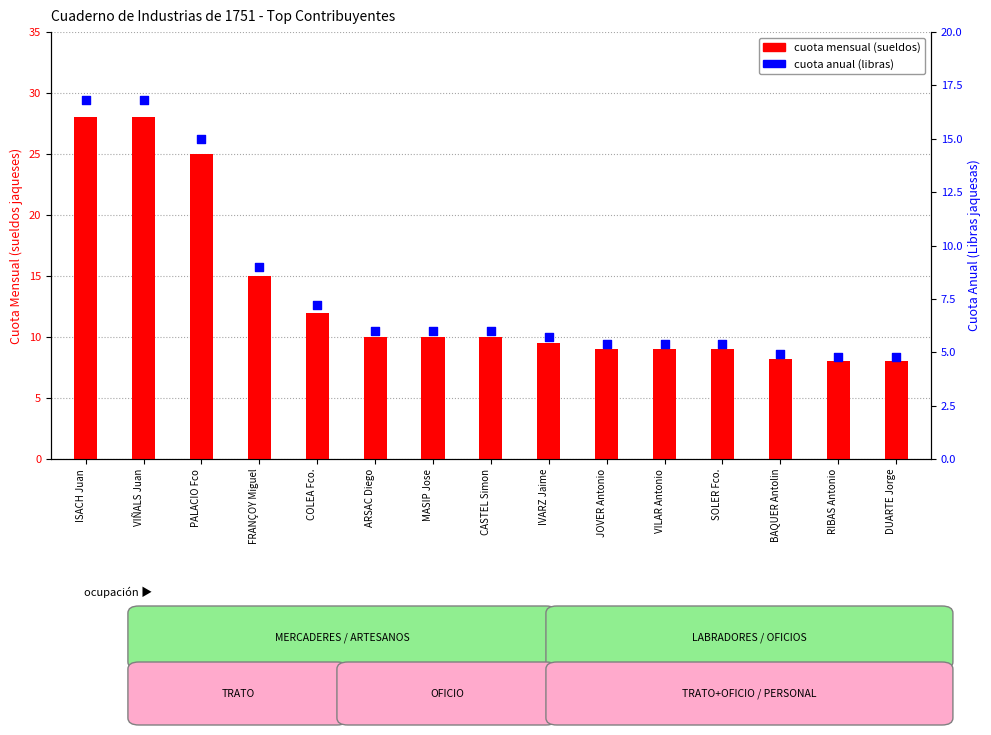

What is the total value across all series at ISACH Juan?

44.8